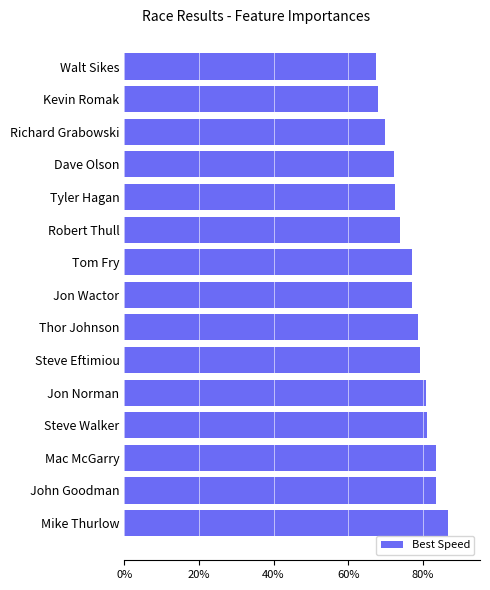

What is the difference between the maximum and minimum values?

19.1